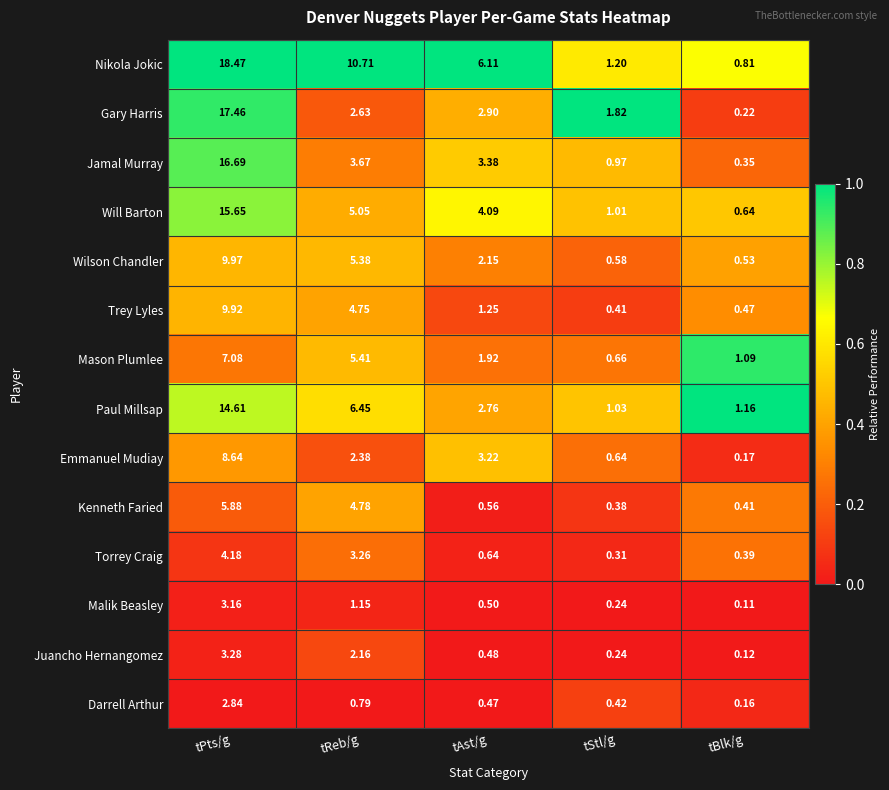

At which category is the sum across all series the highest?

tPts/g